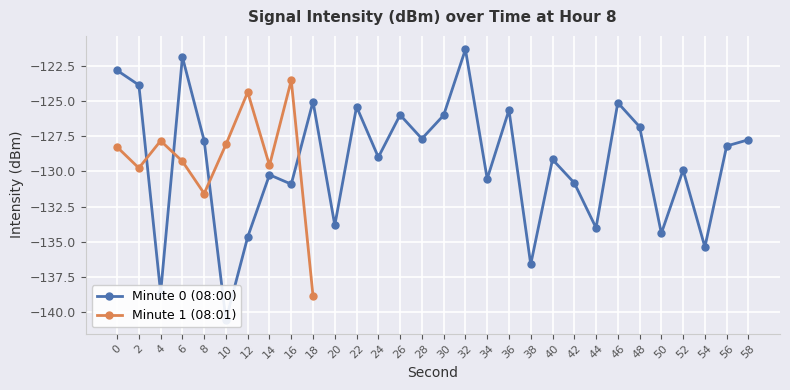

Which series has the largest range (max minus min)?

Minute 0 (08:00)